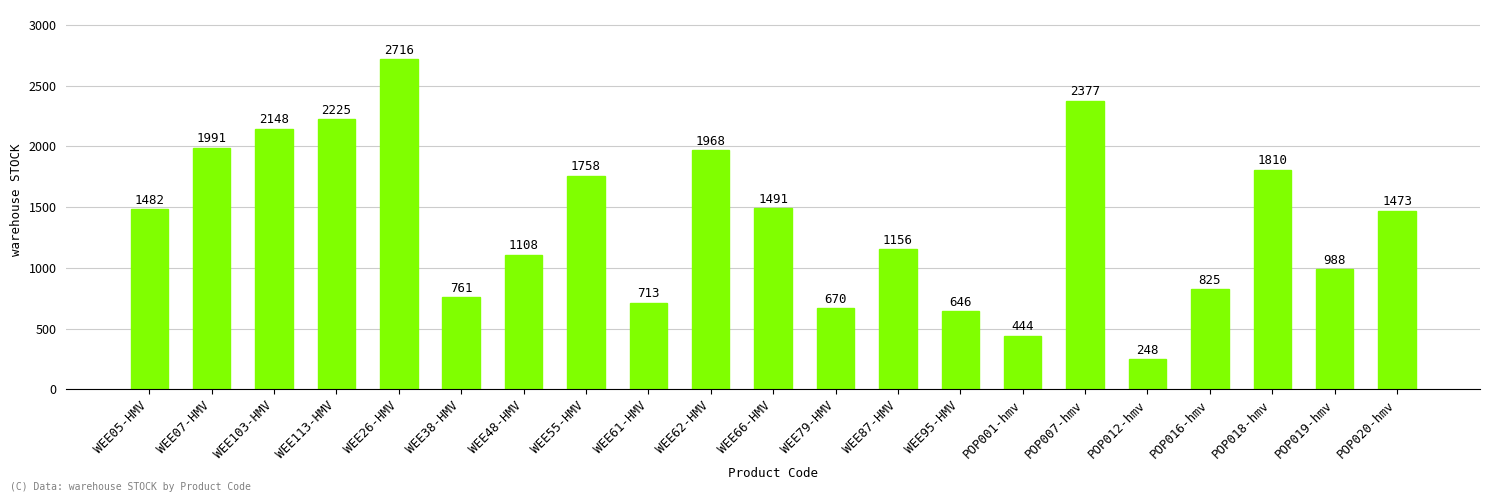

Where is the data nearest to the value 1482?

WEE05-HMV